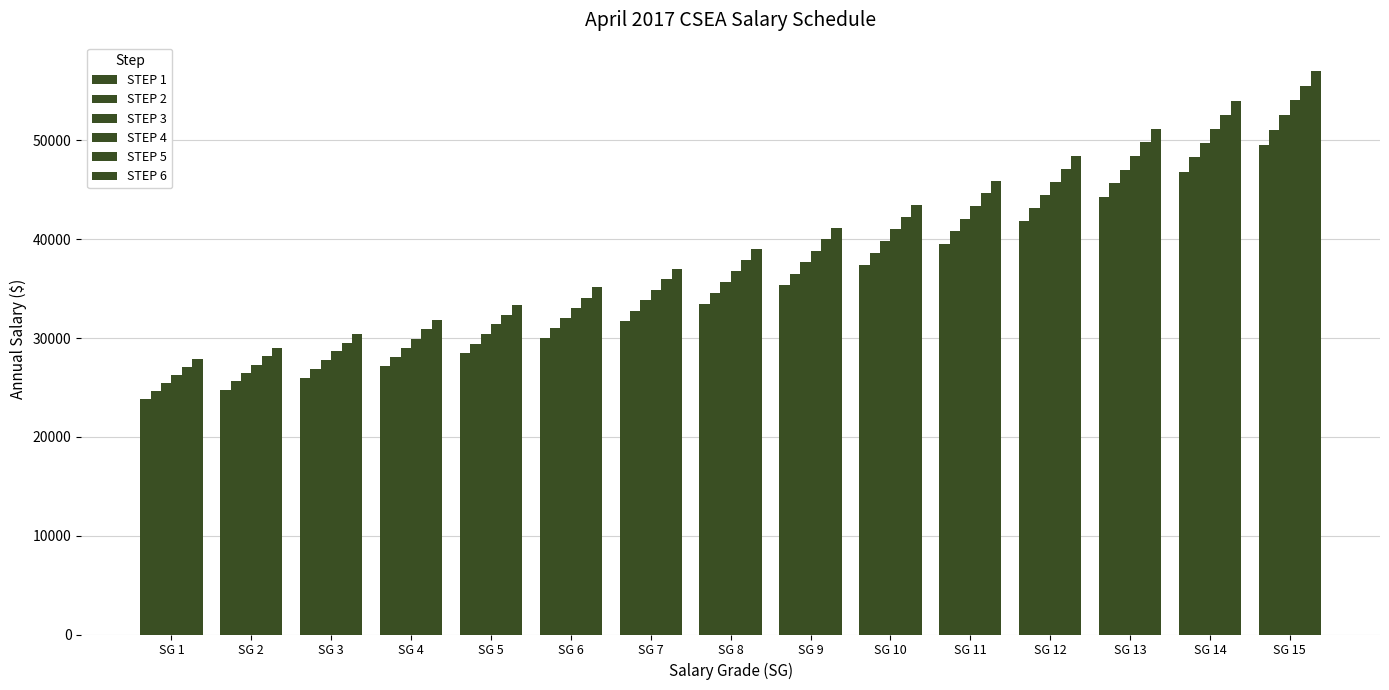

How many data points does each series have?

15